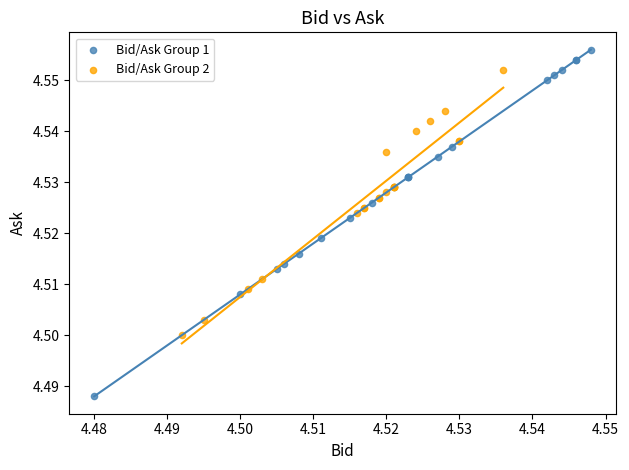

What are all the series names shown in the legend?

Bid/Ask Group 1, Bid/Ask Group 2